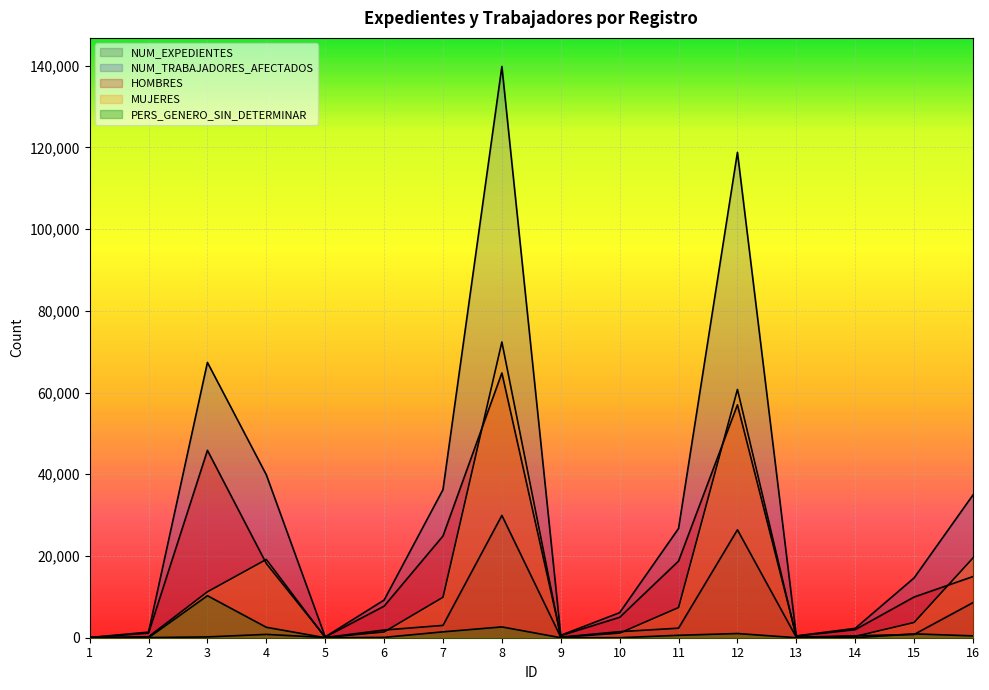

What are all the series names shown in the legend?

NUM_EXPEDIENTES, NUM_TRABAJADORES_AFECTADOS, HOMBRES, MUJERES, PERS_GENERO_SIN_DETERMINAR